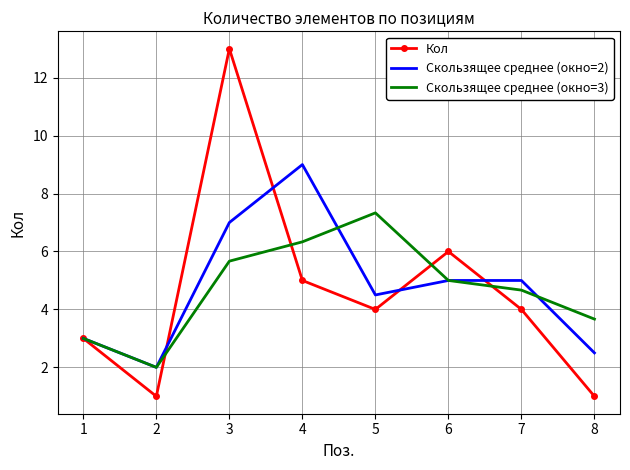

At 4, list the series in order from smallest to largest.

Кол, Скользящее среднее (окно=3), Скользящее среднее (окно=2)